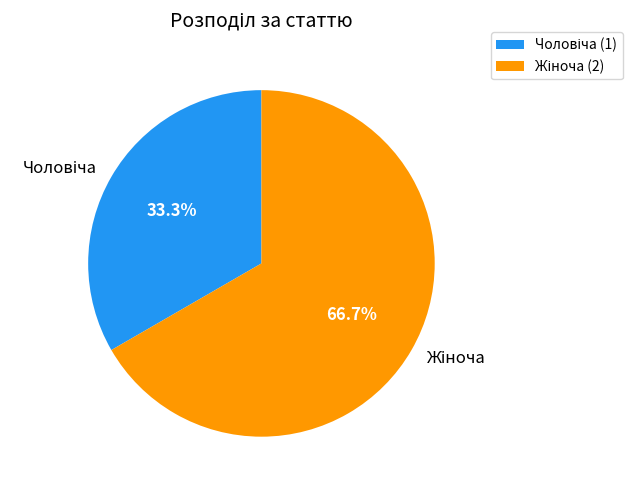

Is there any slice that represents more than half of the pie?

Yes